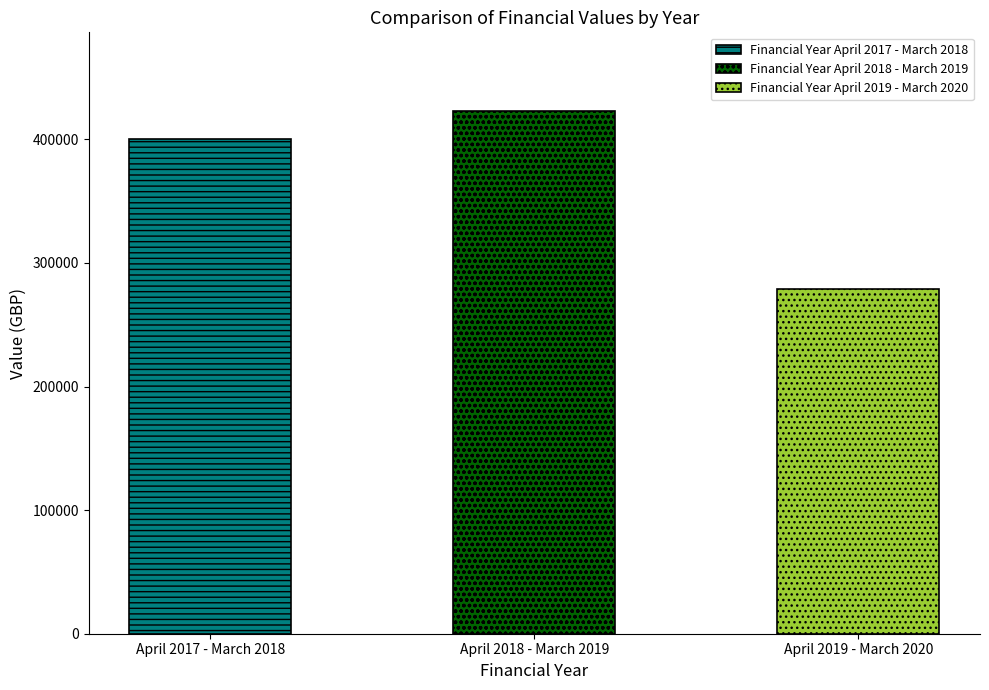

Does the chart contain stacked bars?

No